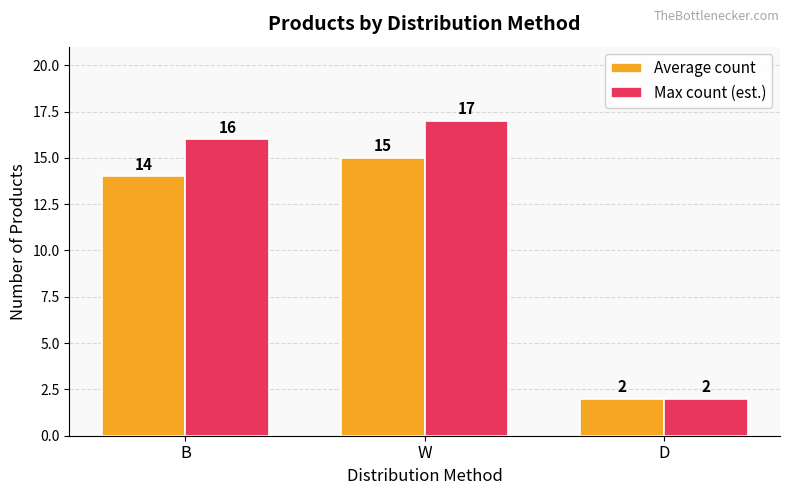

Between W and D, which series saw the biggest shift?

Max count (est.)